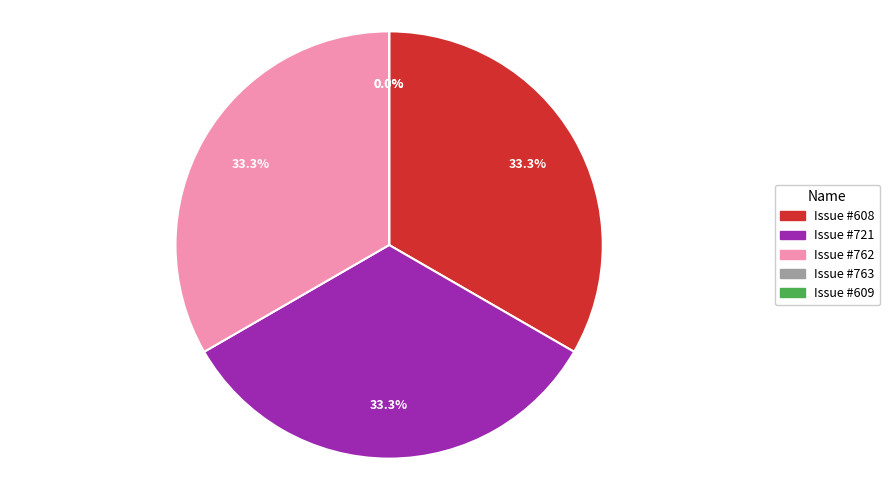

Which category has the biggest portion of the pie?

608